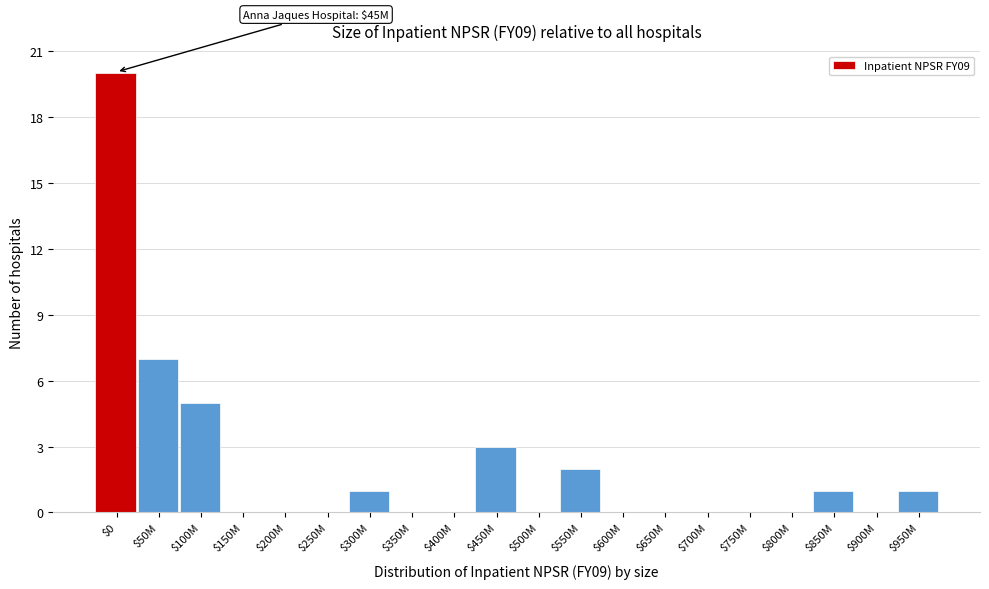

What is the maximum value shown in the chart?

20